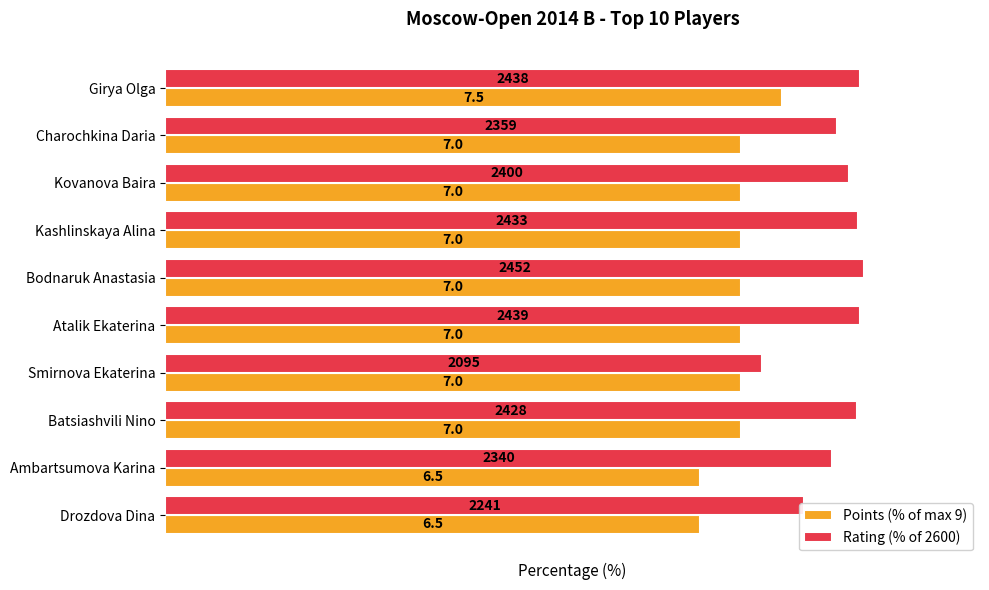

Which series has the widest spread of values?

Rating (% of 2600)